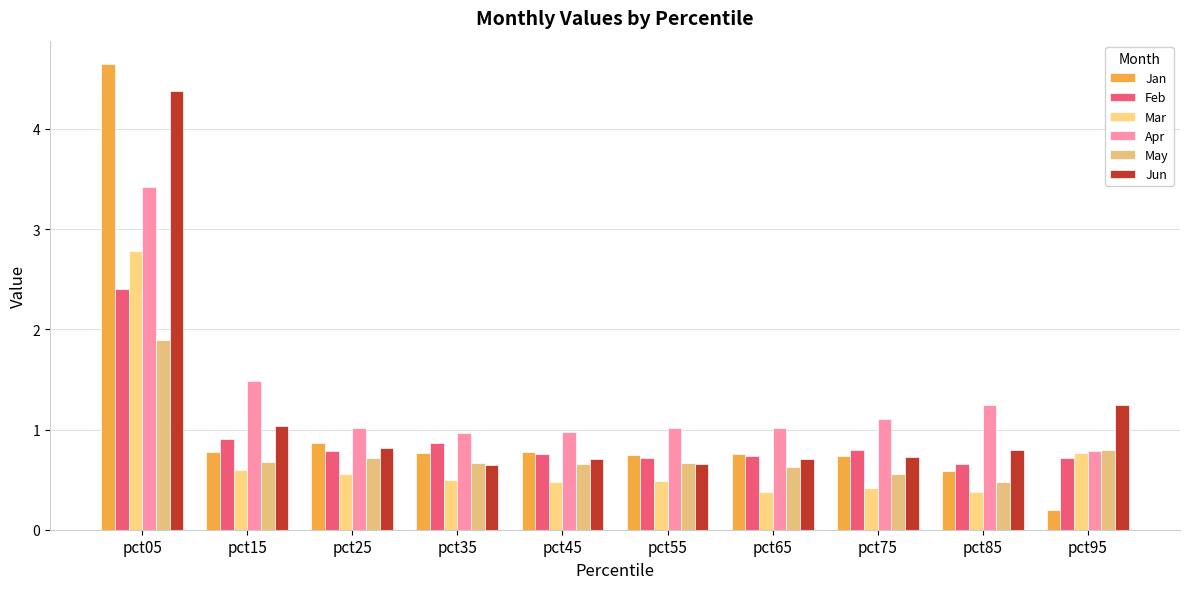

At which category is the sum across all series the highest?

pct05